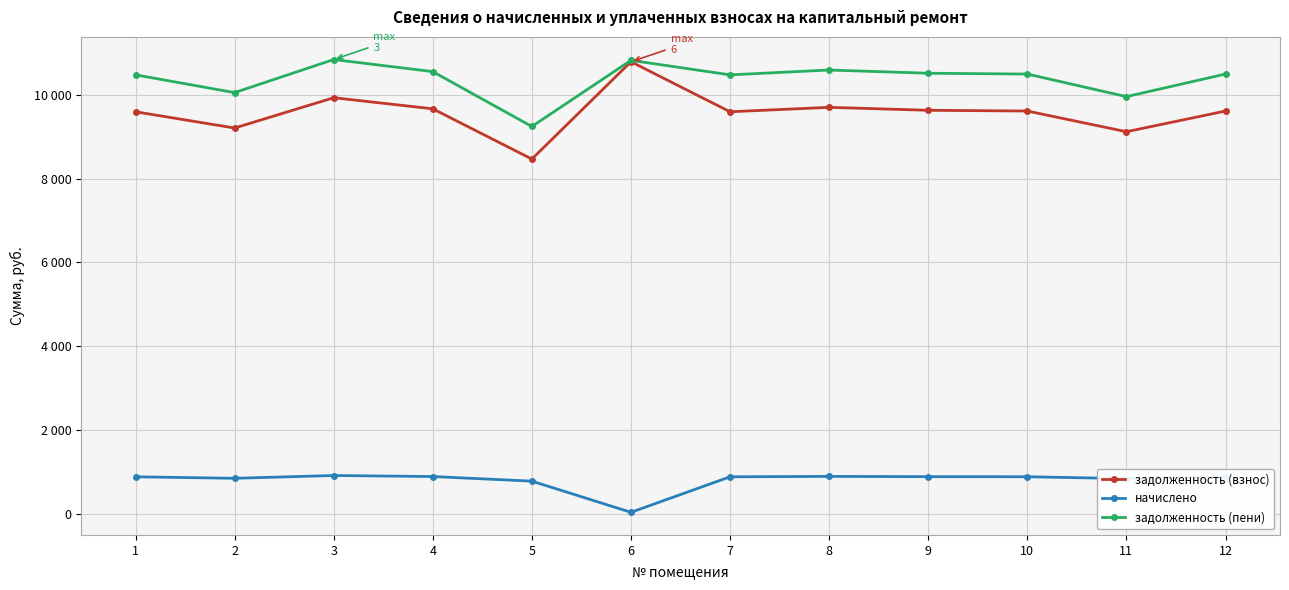

True or false: задолженность (взнос) has more than 2 interior local peaks.

True